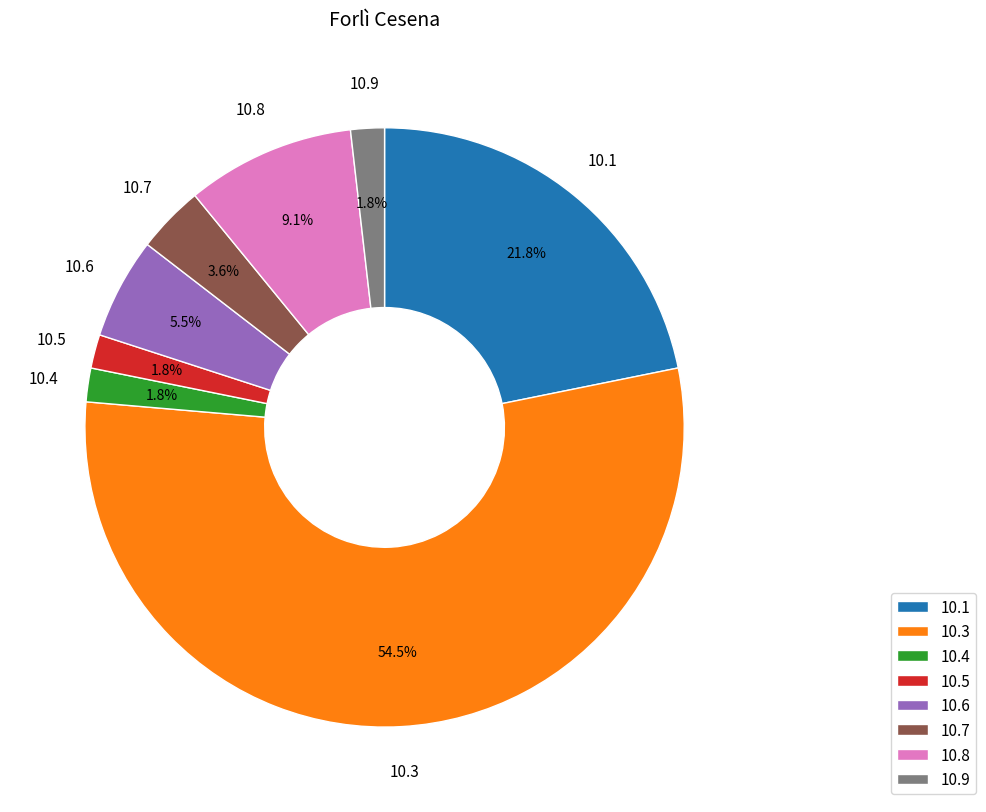

Between 10.4 and 10.7, which is larger?

10.7